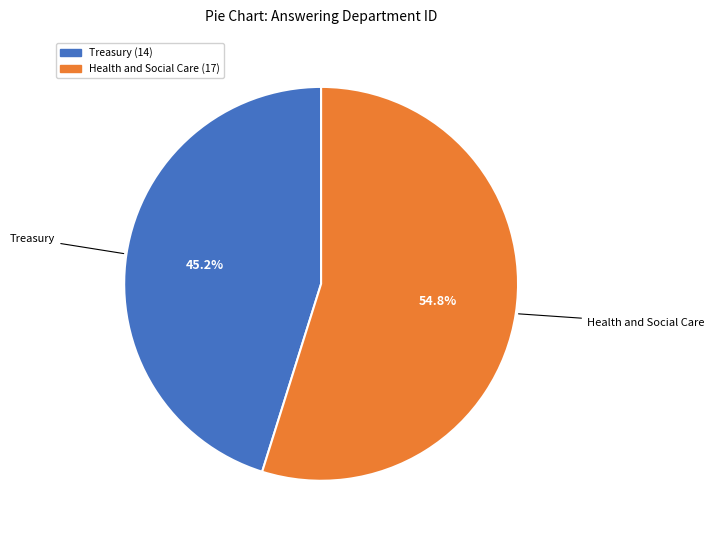

Is it true that Treasury is 45% of the pie?

True